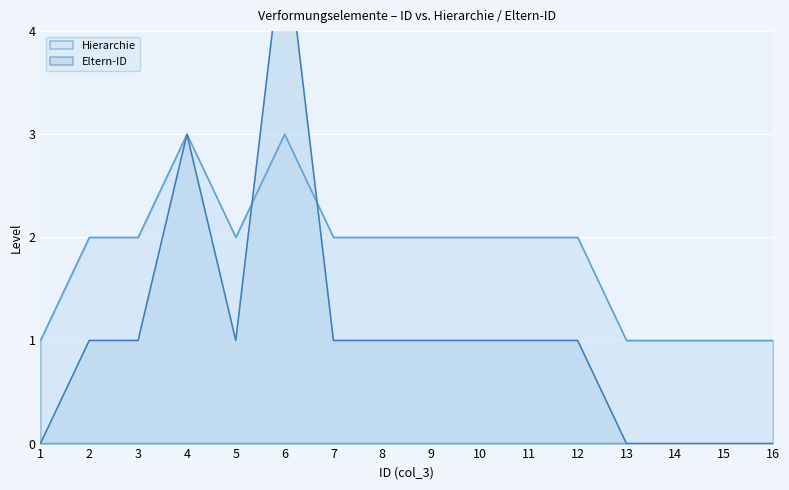

What is the value of the Eltern-ID point at the 3rd from the left?

1